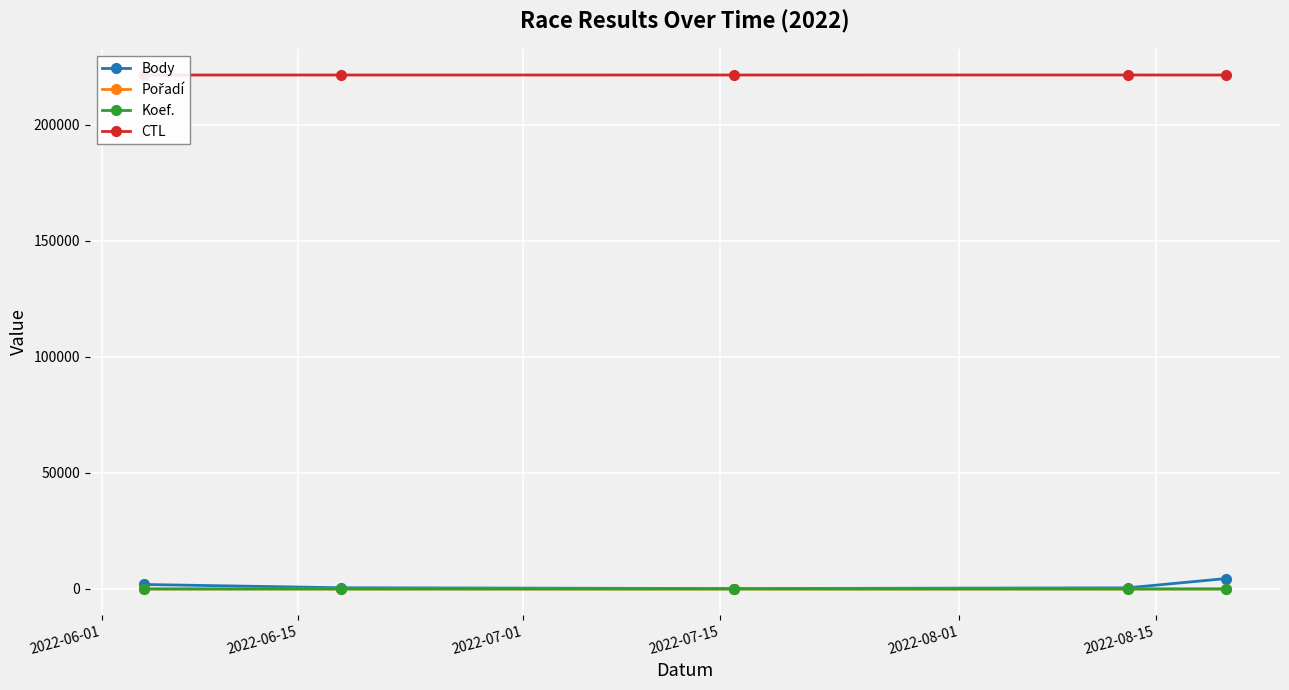

True or false: CTL has more than 2 interior local peaks.

False